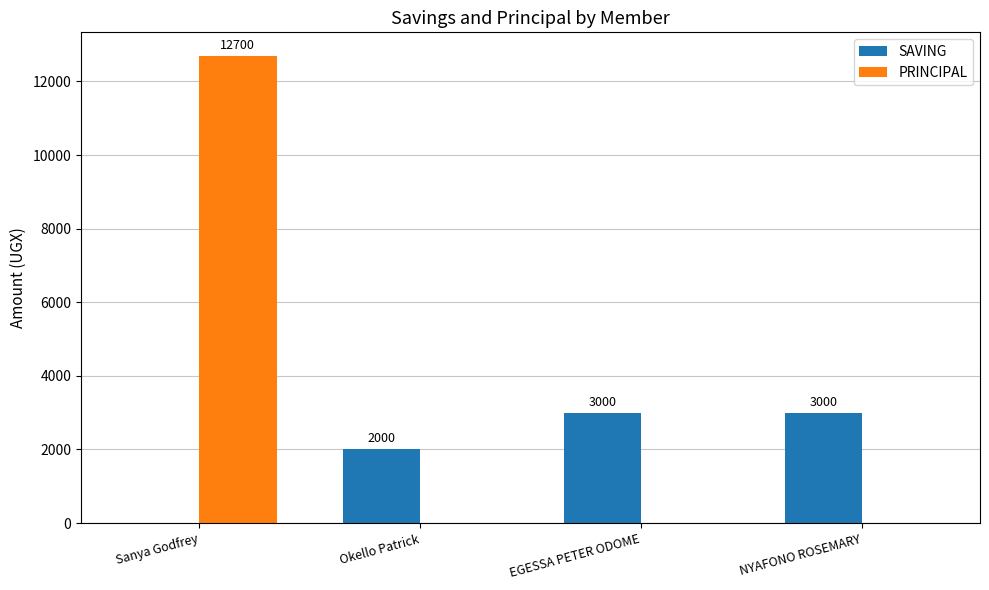

Reading left to right, extract all data points from this chart.

SAVING: 0	2000	3000	3000
PRINCIPAL: 12700	0	0	0